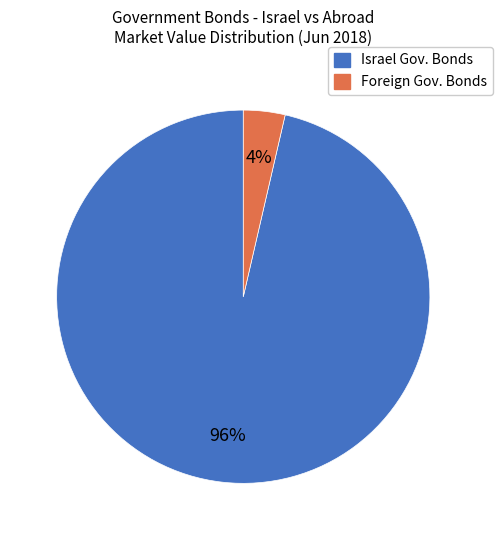

What percentage is the Israel Gov. Bonds slice, to the nearest percent?

96%